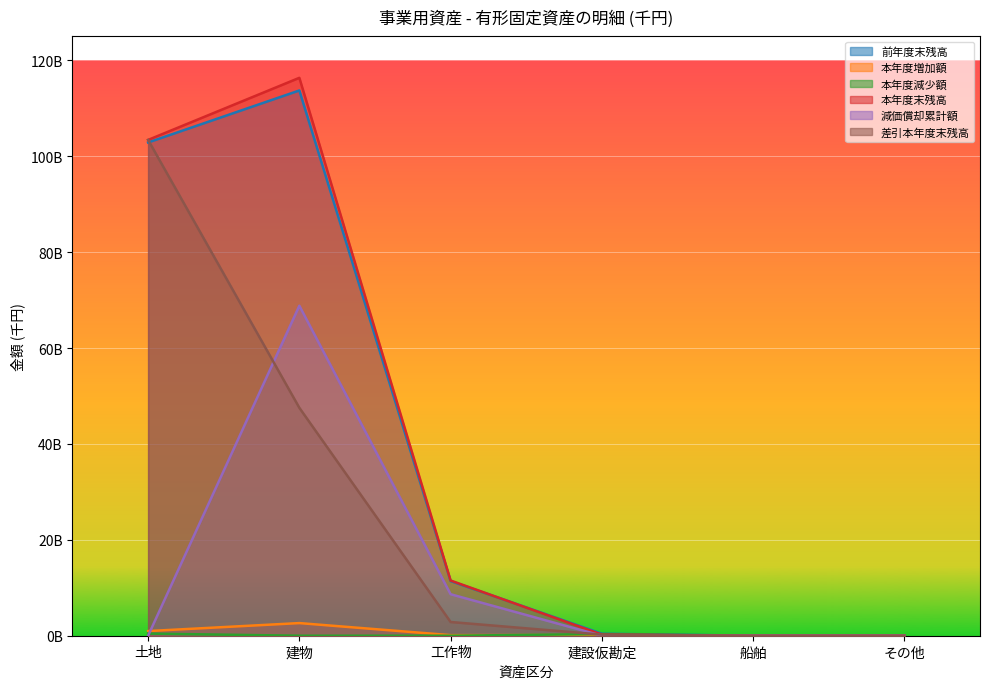

What is the value of the 本年度末残高 point at the 3rd from the left?

11517011021